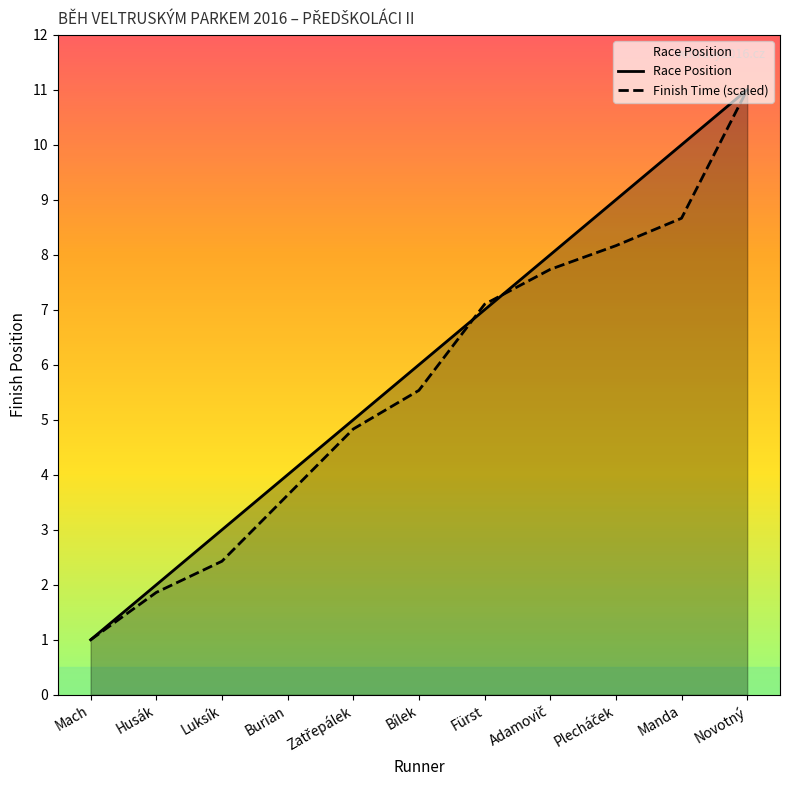

How many series are shown in this chart?

2